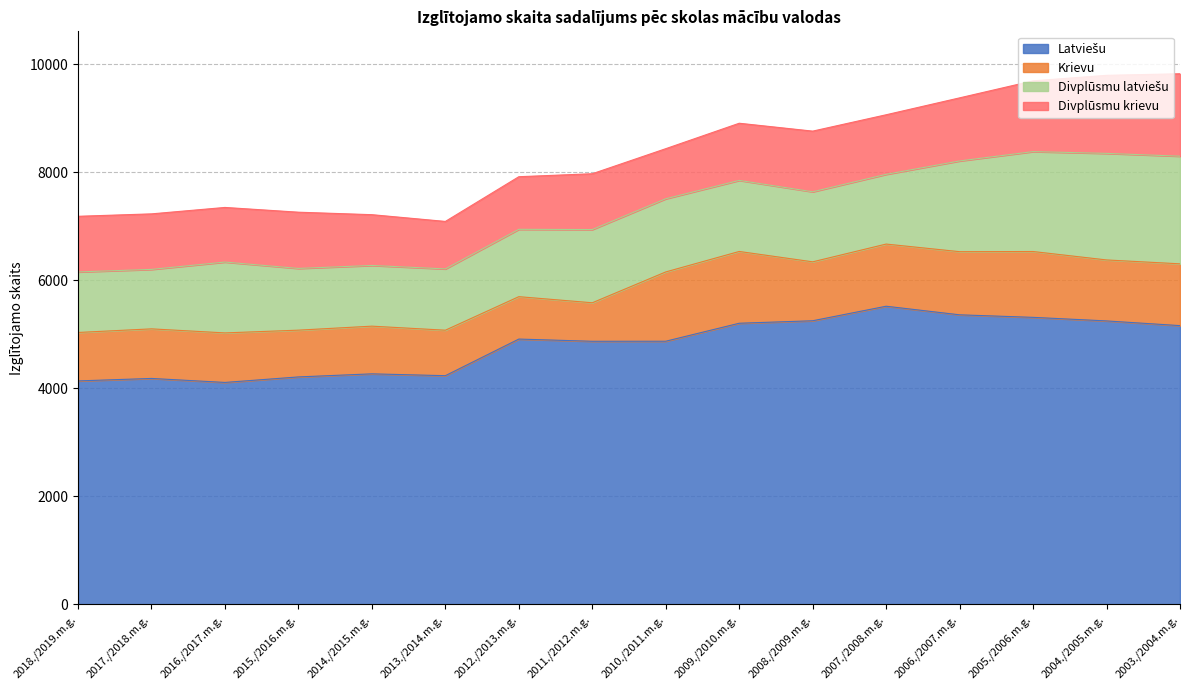

What are all the series names shown in the legend?

Latviešu, Krievu, Divplūsmu latviešu, Divplūsmu krievu